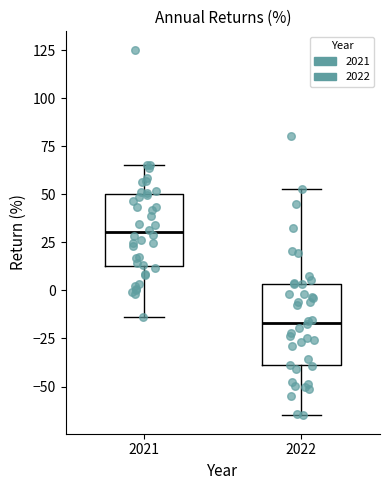

Reading left to right, transcribe this box plot: for each box, give where its median line is, the range the box spans, and where its two whiskers end, as read against the y-axis. The values are not printed on the chart, so give them approximately, as read against the axis.

2021: median 30, box 15 to 50, whiskers -15 to 65
2022: median -15, box -40 to 5, whiskers -65 to 55